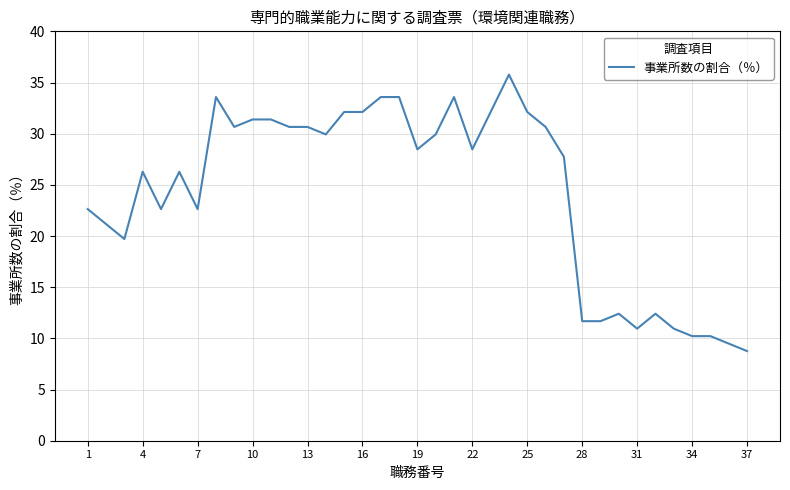

What is the minimum value shown in the chart?

8.8